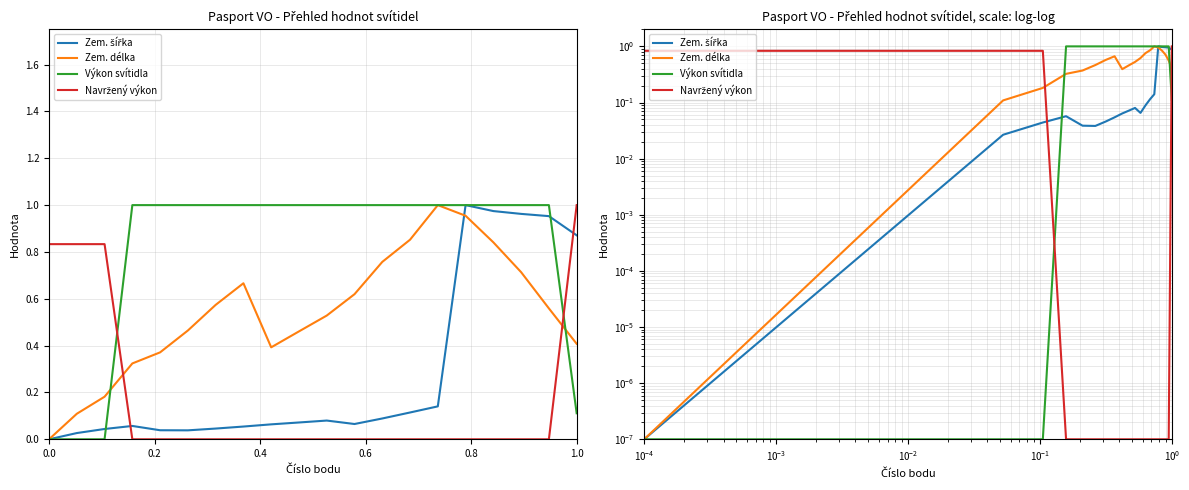

The Zem. šířka series shows 0.0 at 0.4. True or false?

False